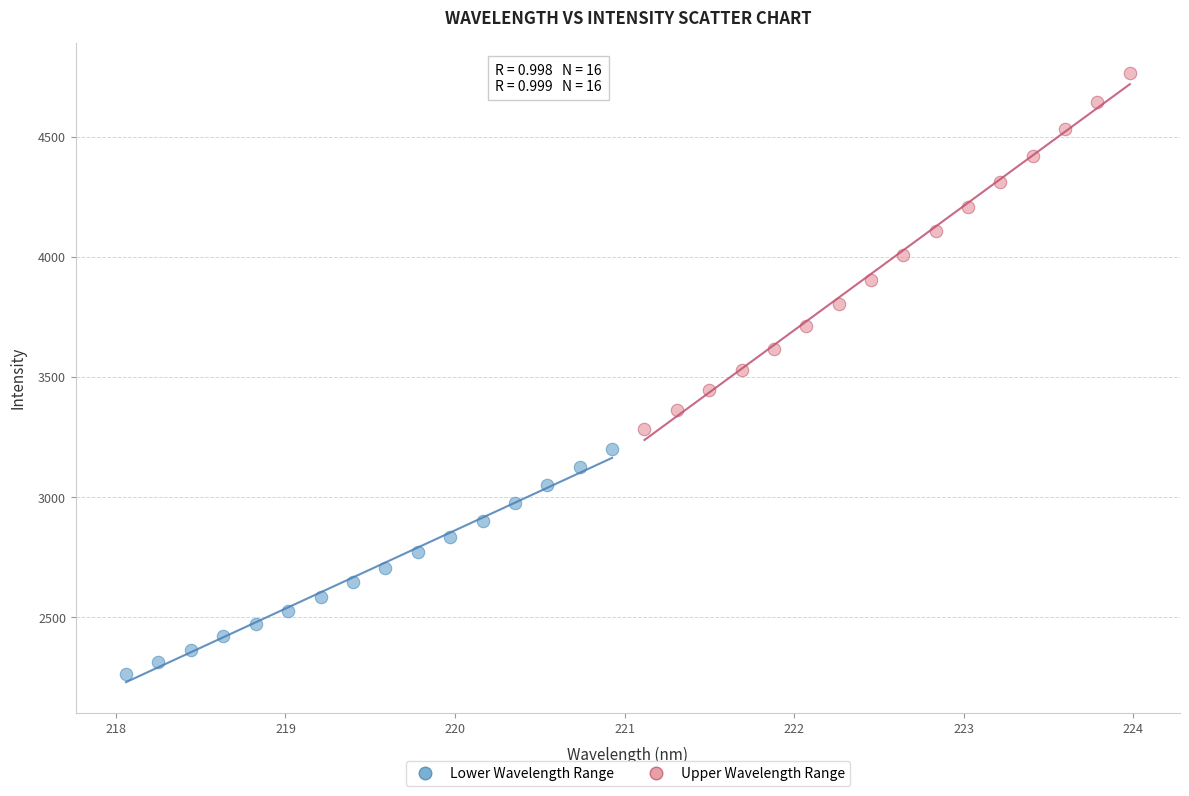

Which series contains the highest Y value?

Upper Wavelength Range